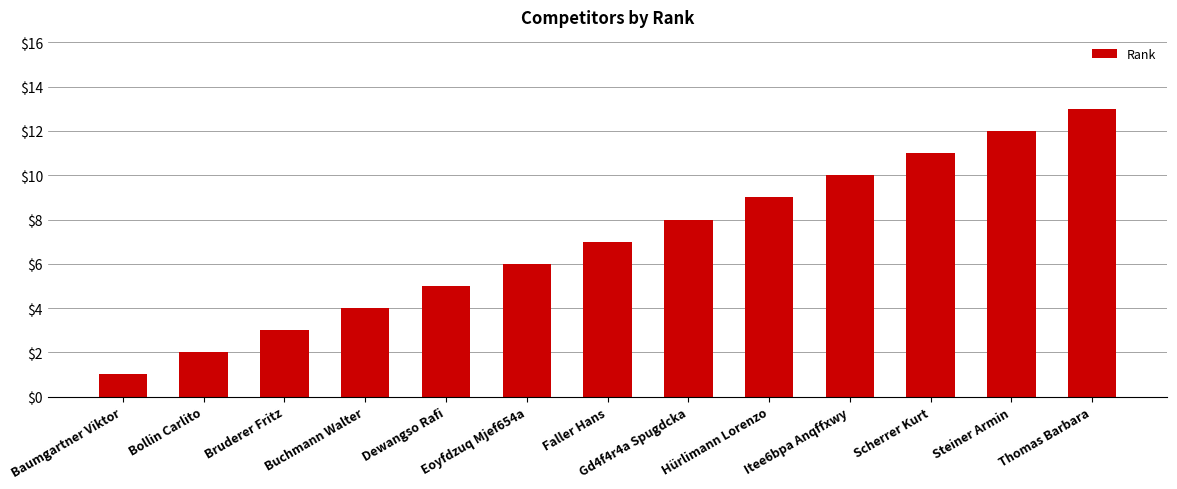

How many data points are less than 7?

6